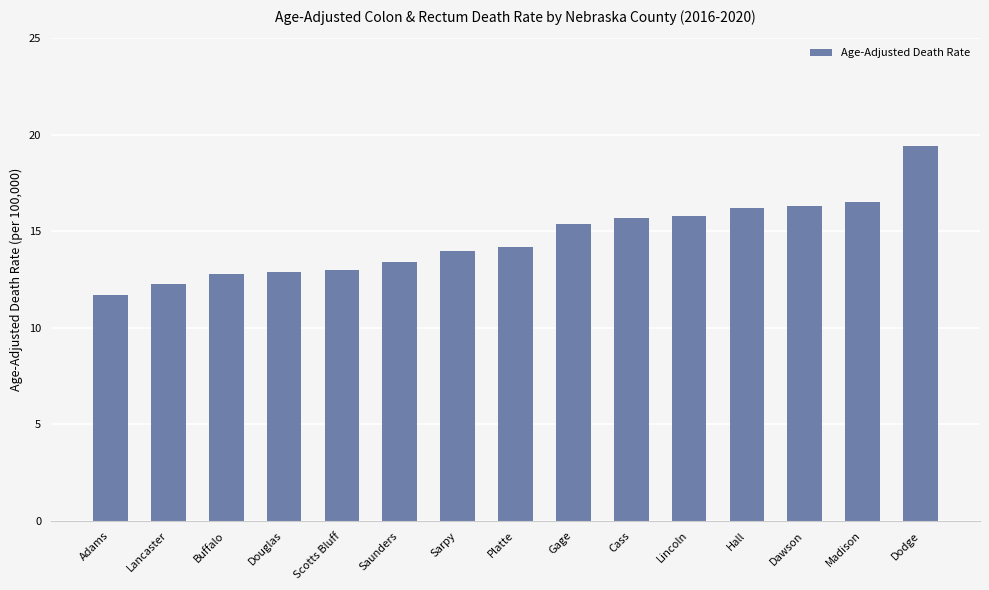

Is it true that the value at Madison is 16.5?

True